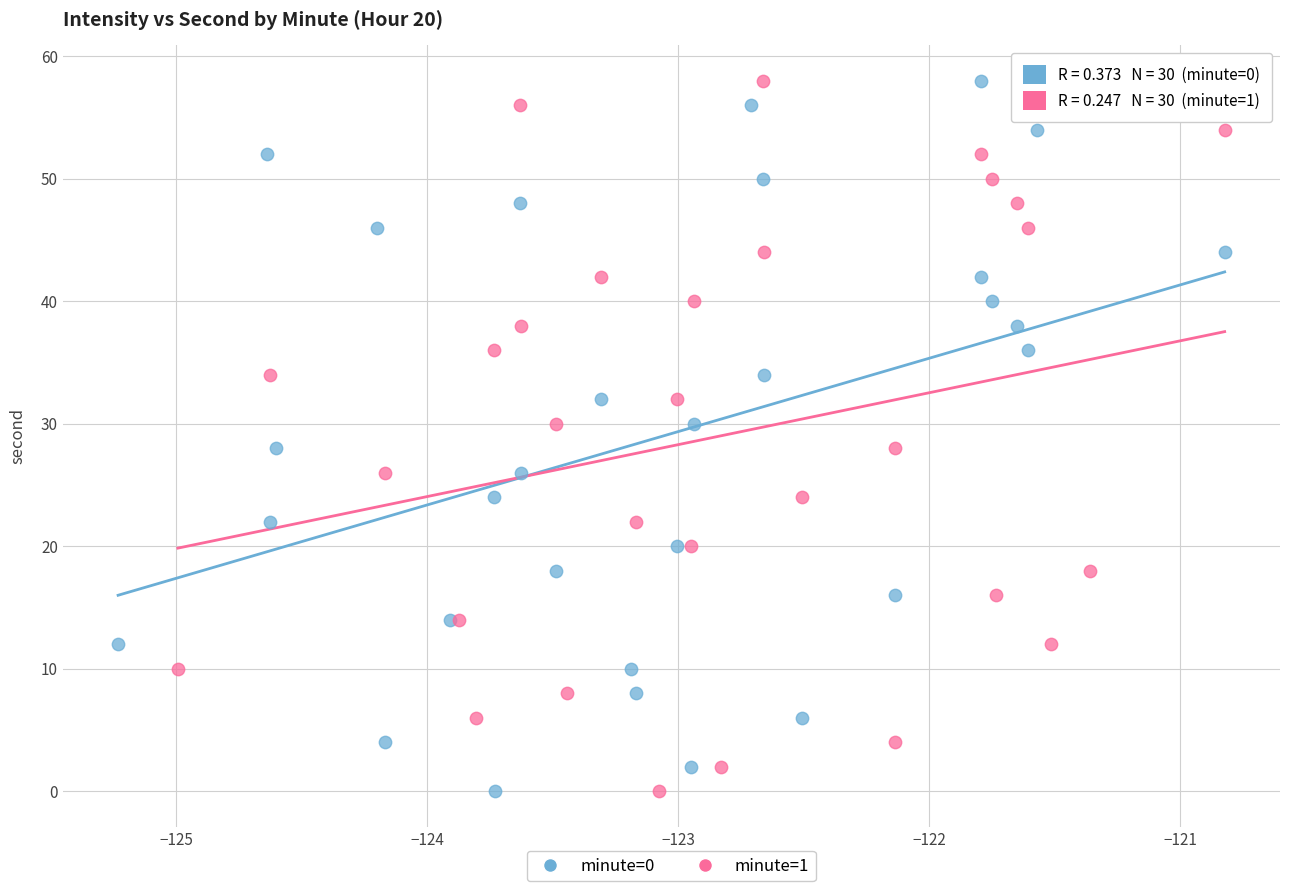

What are all the series names shown in the legend?

minute=0, minute=1